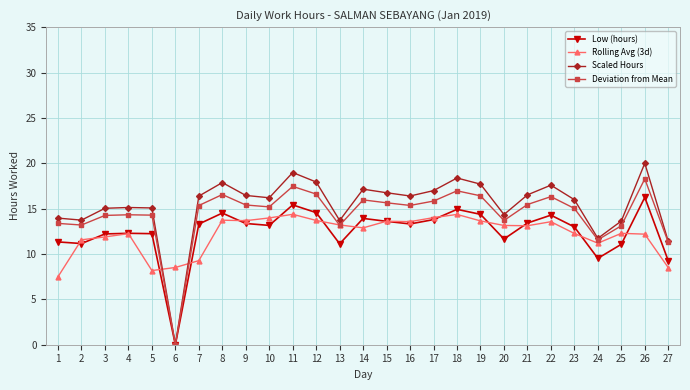

How many lines are shown in the chart?

4